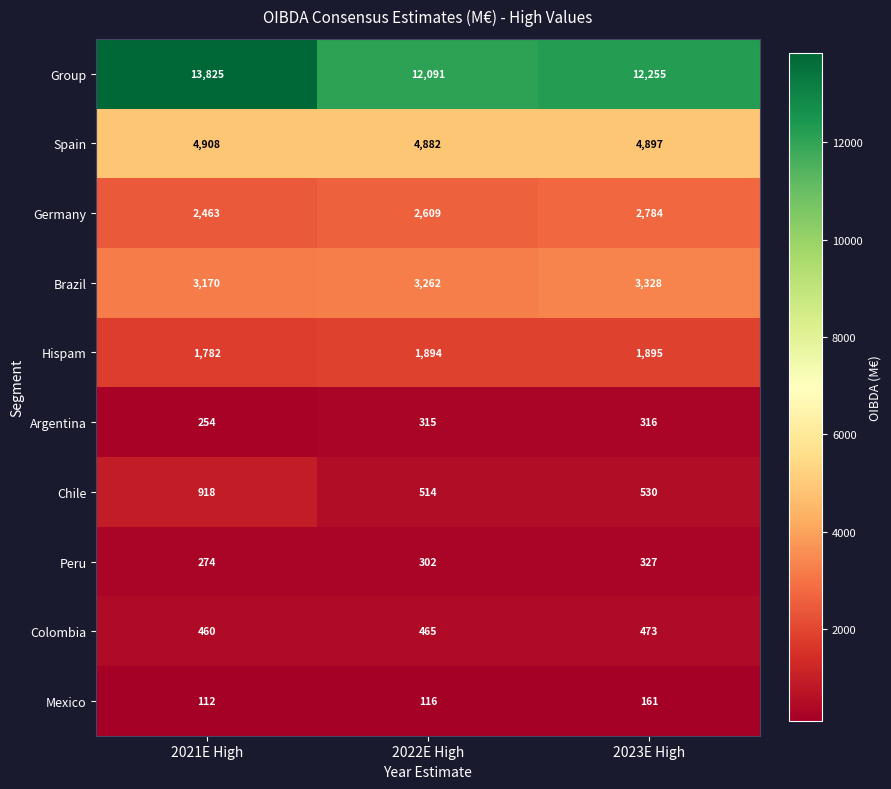

Reading left to right, list all the values displayed in this chart.

Group: 2021E High=13825	2022E High=12091	2023E High=12255
Spain: 2021E High=4908	2022E High=4882	2023E High=4897
Germany: 2021E High=2463	2022E High=2609	2023E High=2784
Brazil: 2021E High=3170	2022E High=3262	2023E High=3328
Hispam: 2021E High=1782	2022E High=1894	2023E High=1895
Argentina: 2021E High=254	2022E High=315	2023E High=316
Chile: 2021E High=918	2022E High=514	2023E High=530
Peru: 2021E High=274	2022E High=302	2023E High=327
Colombia: 2021E High=460	2022E High=465	2023E High=473
Mexico: 2021E High=112	2022E High=116	2023E High=161